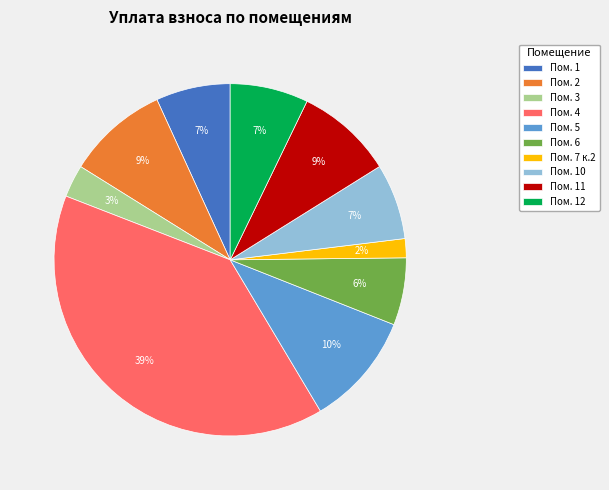

Does Пом. 12 account for over 50% of the chart?

No